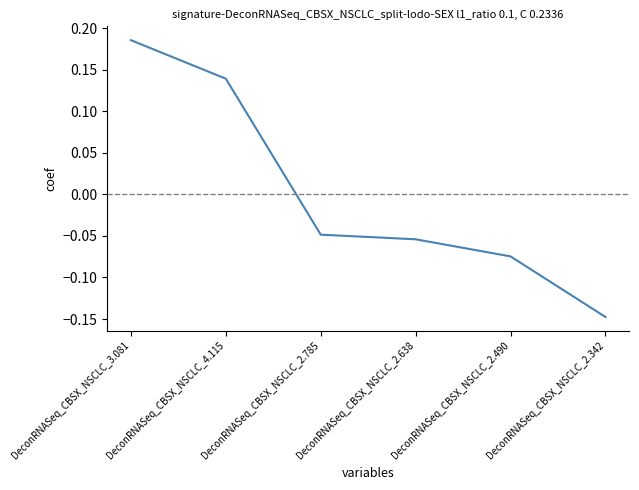

How many negative values are there?

4